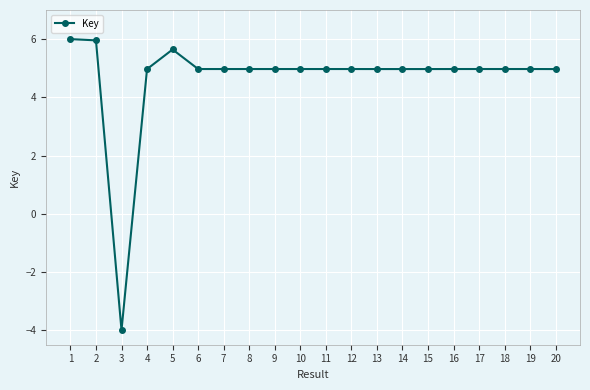

Is it true that the value at 4 is 2.6?

False